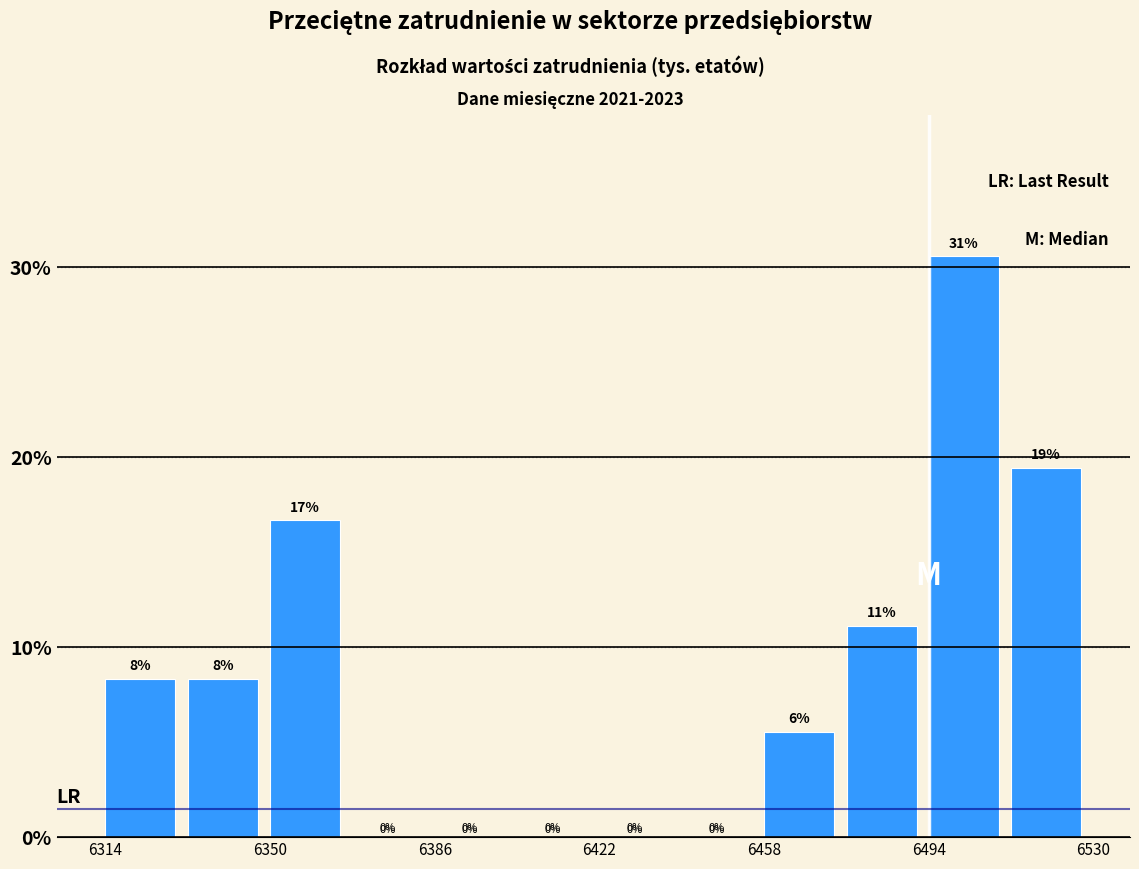

Around what value on the x-axis is the tallest bar? Give the approximate position of its centre, as read against the axis.

6500